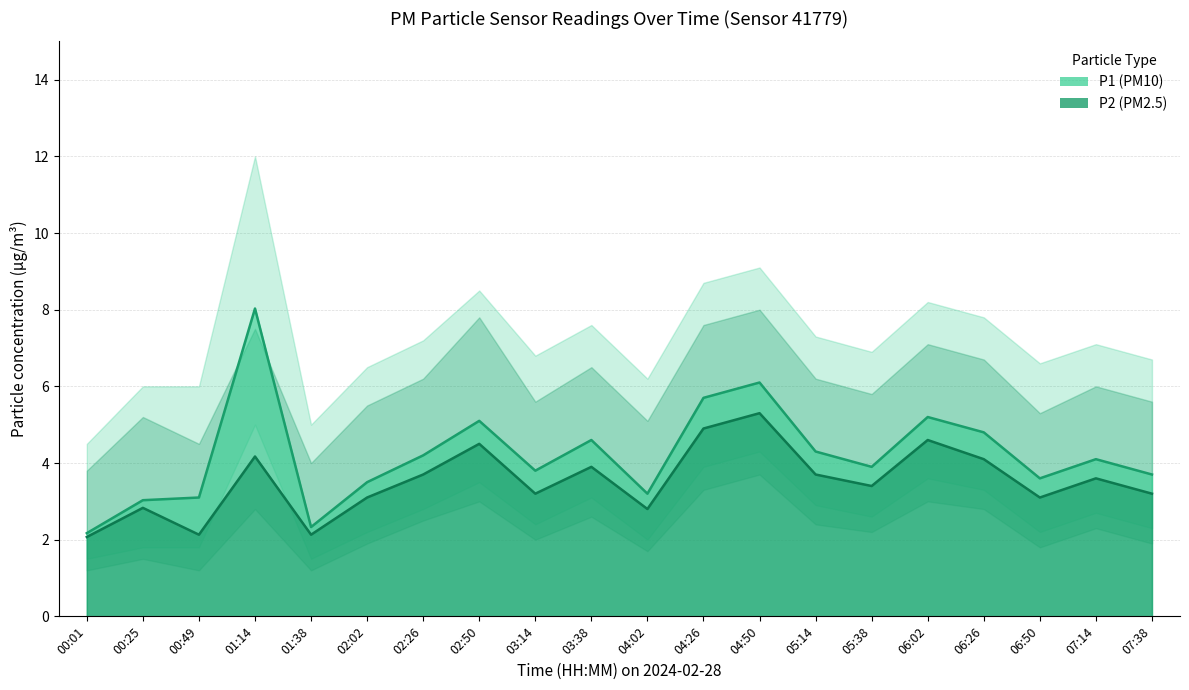

What are all the series names shown in the legend?

P1, P2